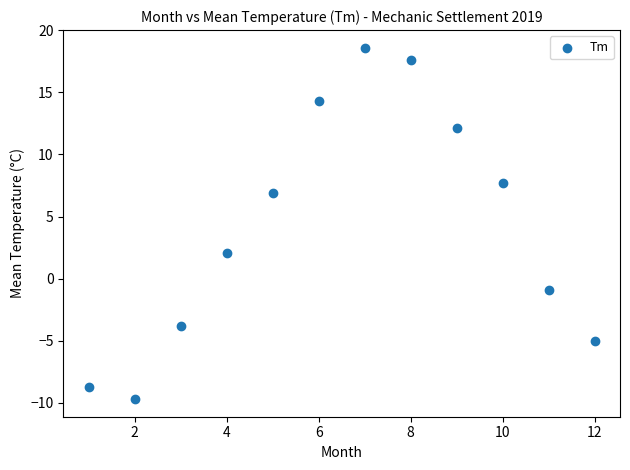

What Y value in the scatter plot is closest to 4?

2.1